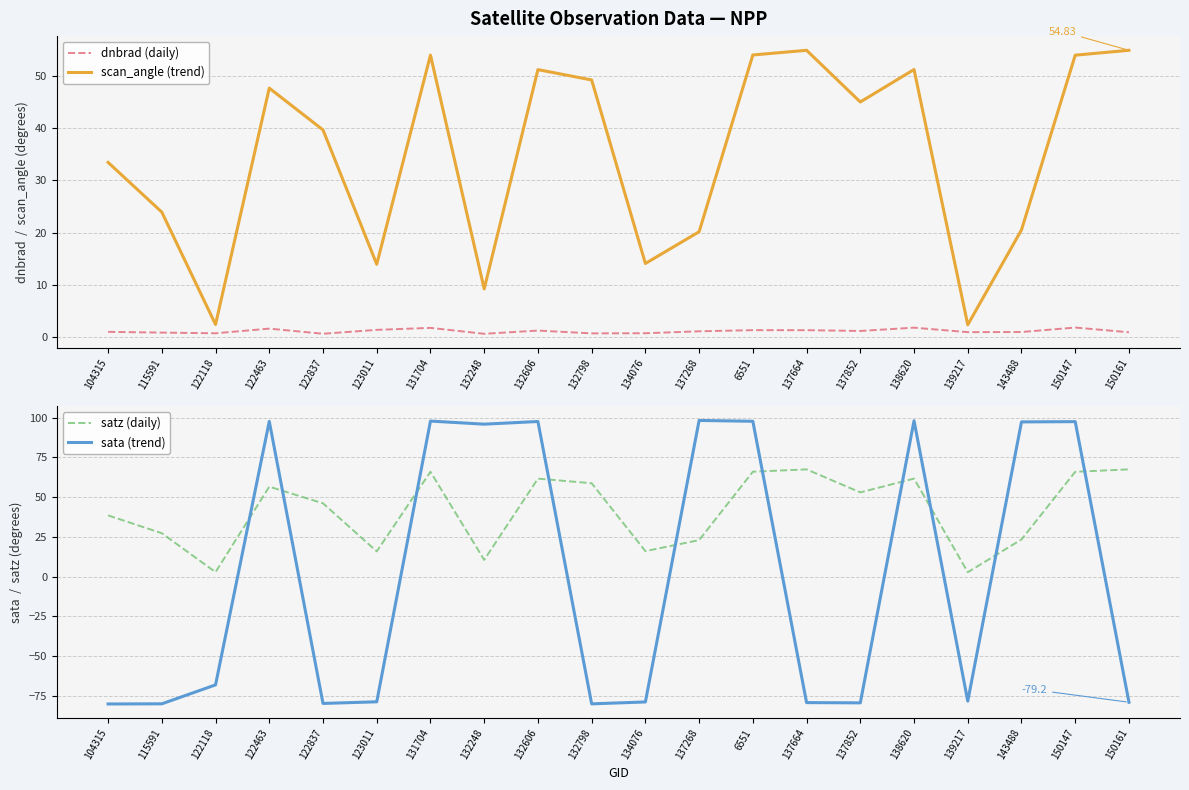

Which has a higher value, 132248 or 143488?

143488